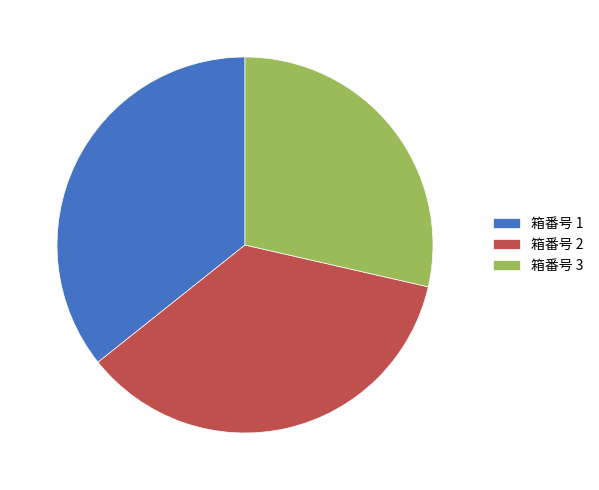

True or false: 箱番号 2 accounts for 36% of the total.

True